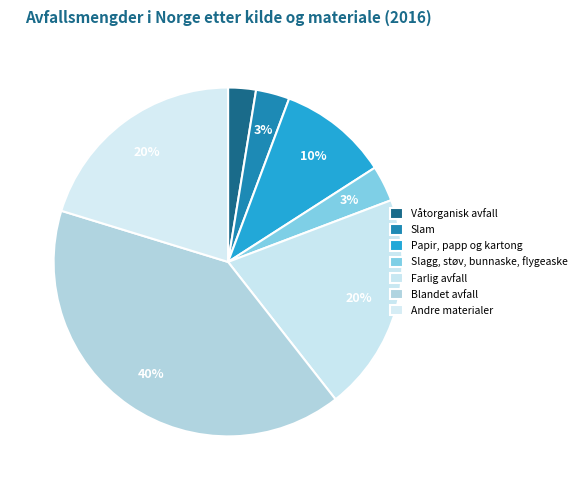

How many segments does this pie chart have?

7